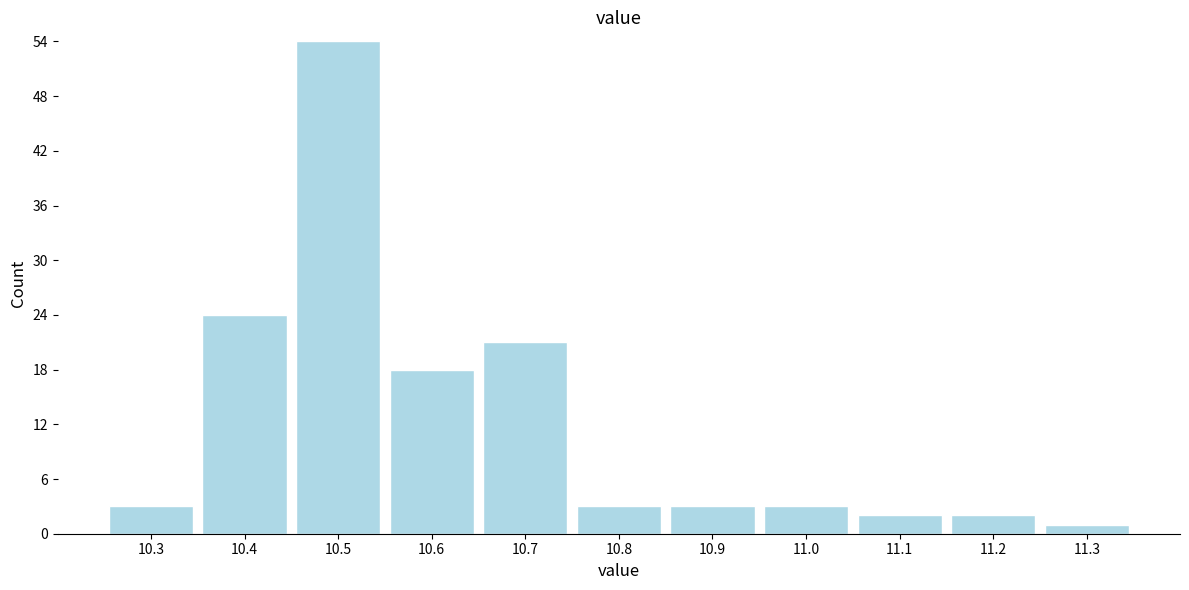

Reading left to right, list all the values displayed in this chart.

10.3=3	10.4=24	10.5=54	10.6=18	10.7=21	10.8=3	10.9=3	11.0=3	11.1=2	11.2=2	11.3=1